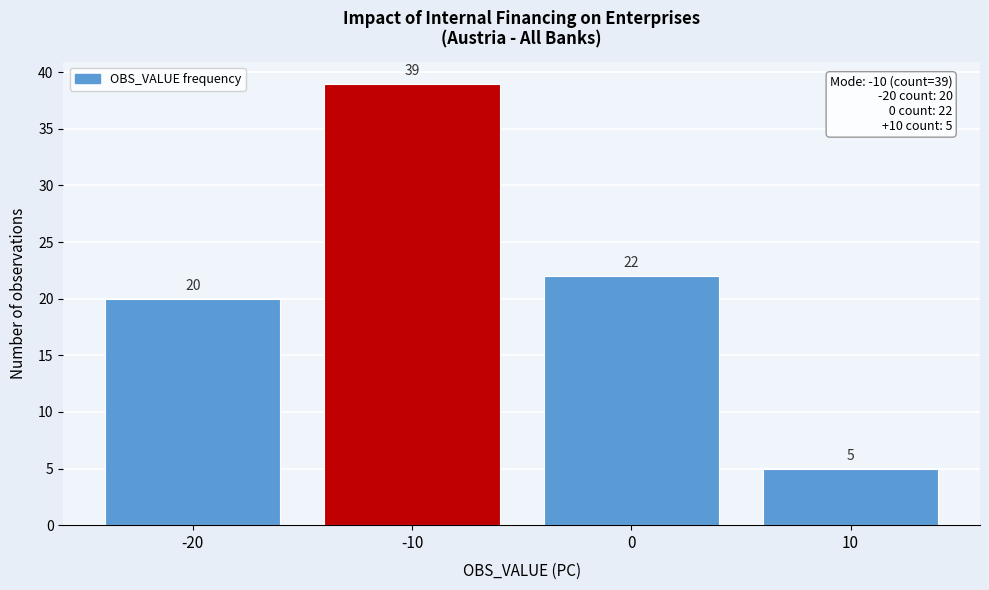

Reading left to right, transcribe all the data shown in this chart.

-20=20	-10=39	0=22	10=5